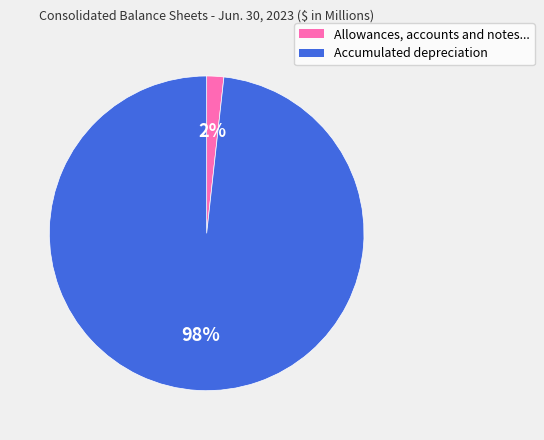

Combined, do Accumulated depreciation and Allowances, accounts and notes... account for over 50%?

Yes